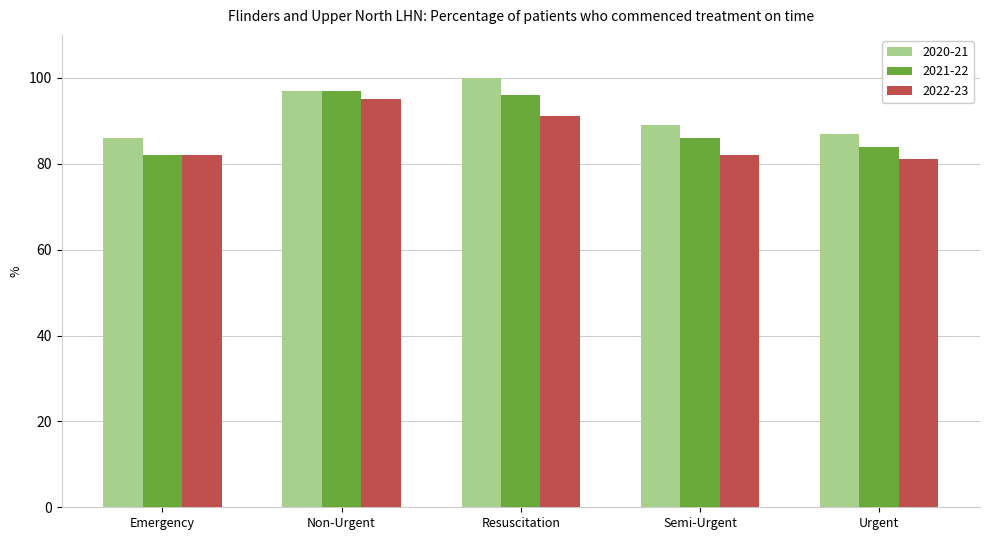

What is the lowest value of the 2021-22 series?

82